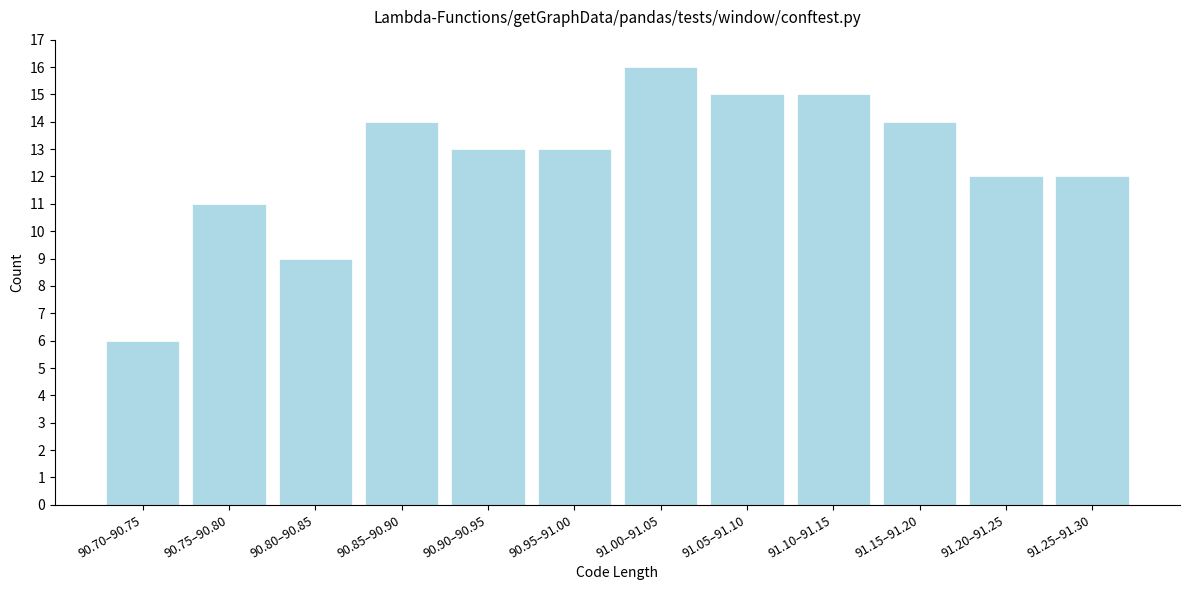

Reading right to left, what are all the values shown in this chart?

91.25–91.30=12	91.20–91.25=12	91.15–91.20=14	91.10–91.15=15	91.05–91.10=15	91.00–91.05=16	90.95–91.00=13	90.90–90.95=13	90.85–90.90=14	90.80–90.85=9	90.75–90.80=11	90.70–90.75=6